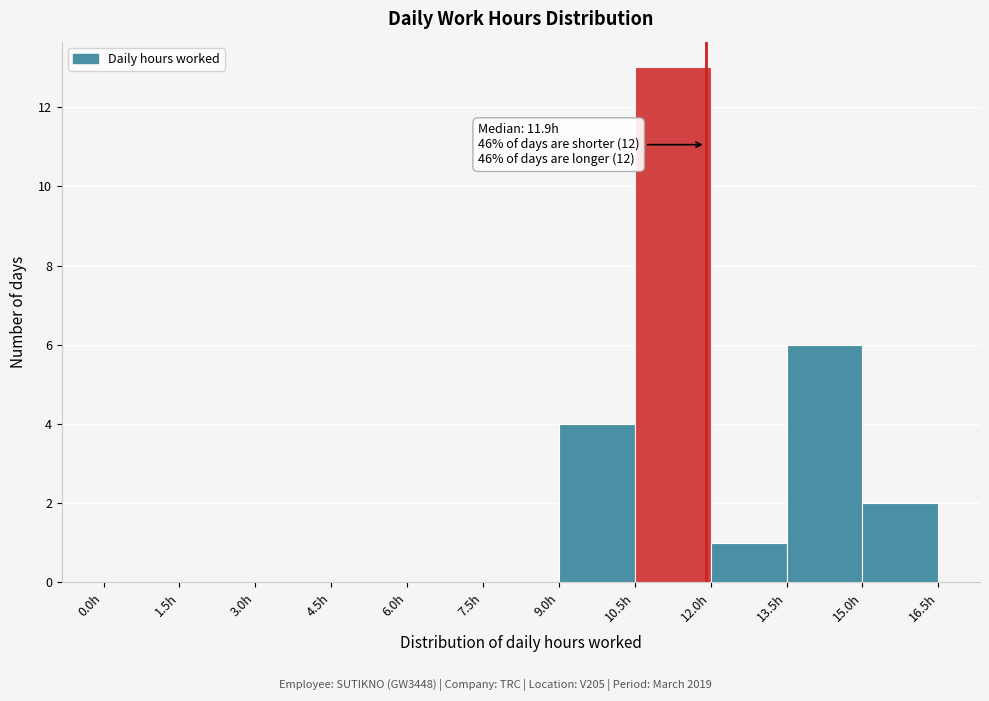

Which range on the x-axis has the tallest bar?

10.5 to 12.0